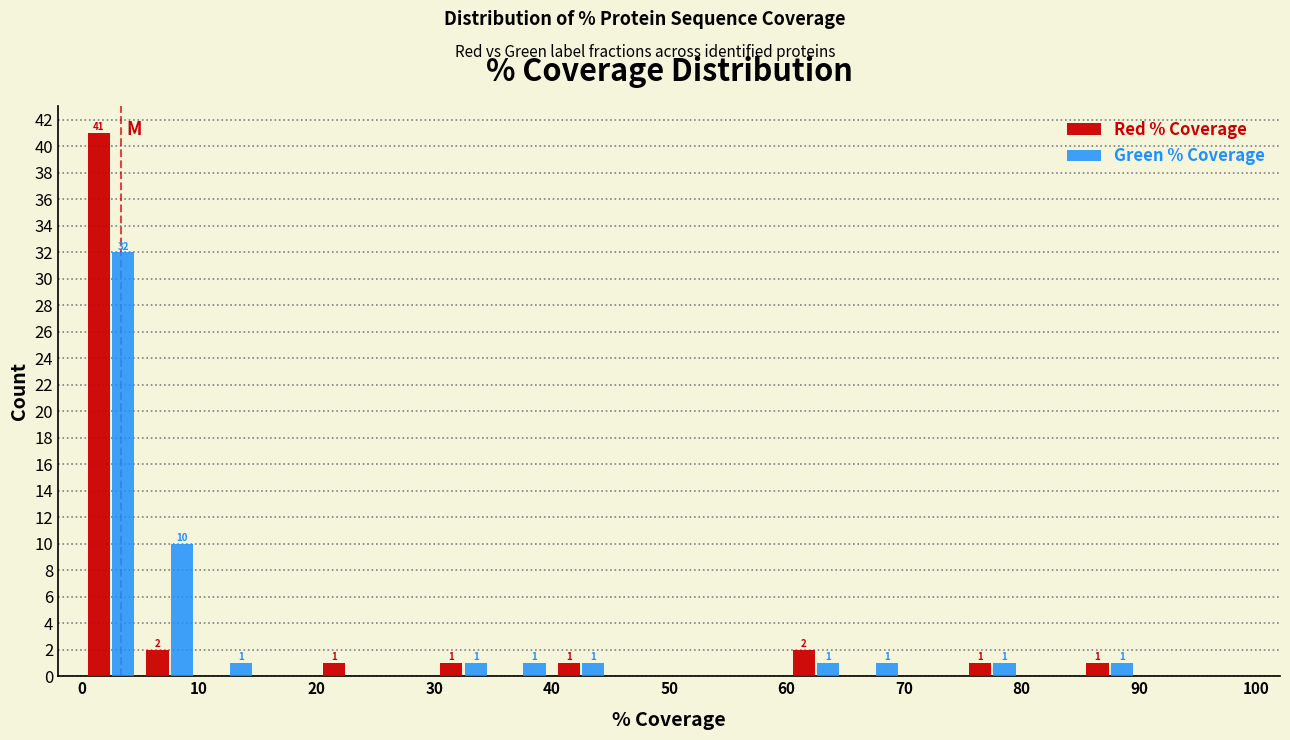

In the Green % Coverage series, which range on the x-axis has the tallest bar?

0 to 5